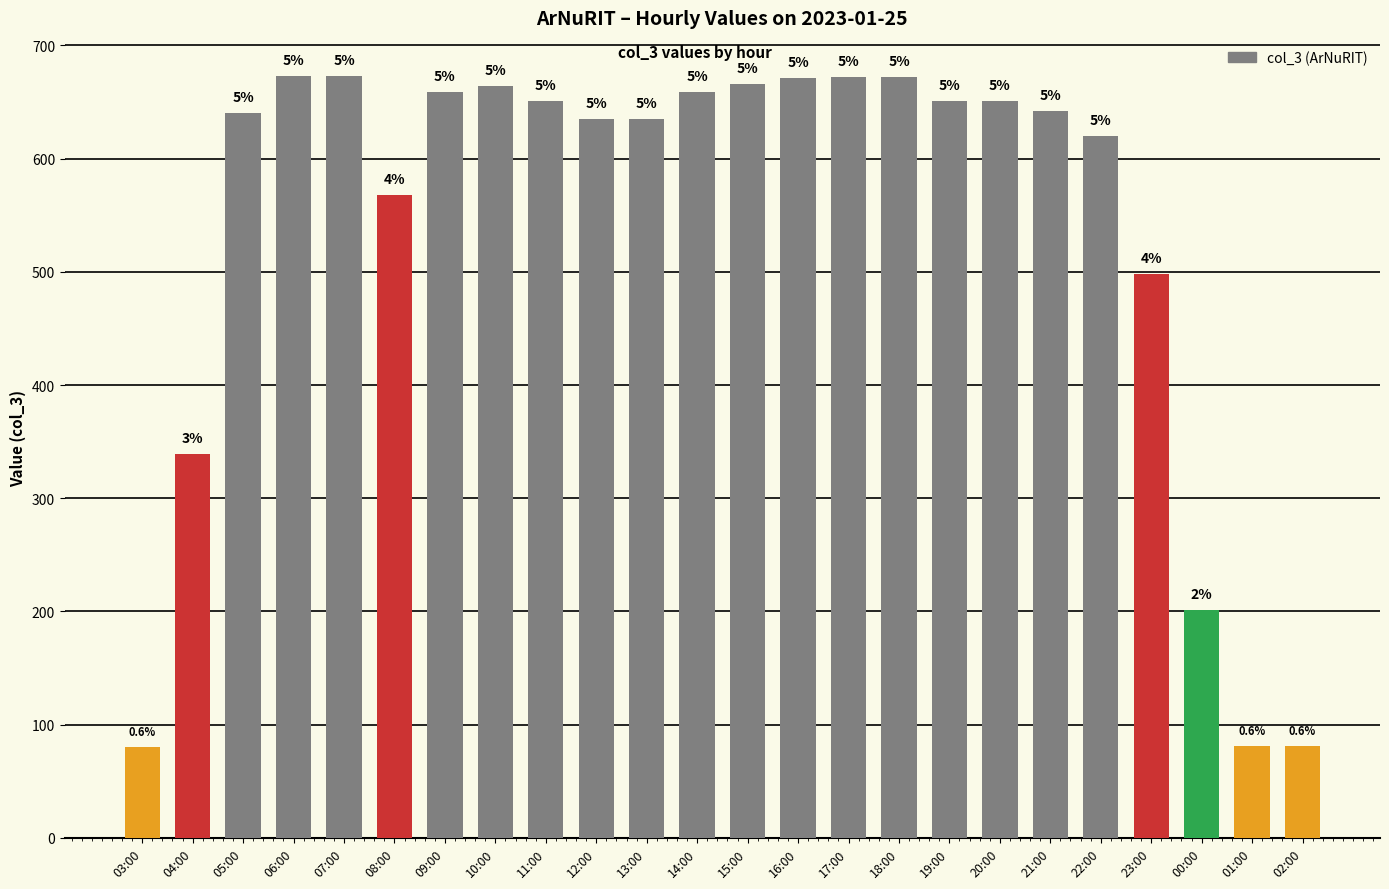

Rank the categories by value from lowest to highest.

03:00, 01:00, 02:00, 00:00, 04:00, 23:00, 08:00, 22:00, 12:00, 13:00, 05:00, 21:00, 11:00, 19:00, 20:00, 09:00, 14:00, 10:00, 15:00, 16:00, 17:00, 18:00, 06:00, 07:00